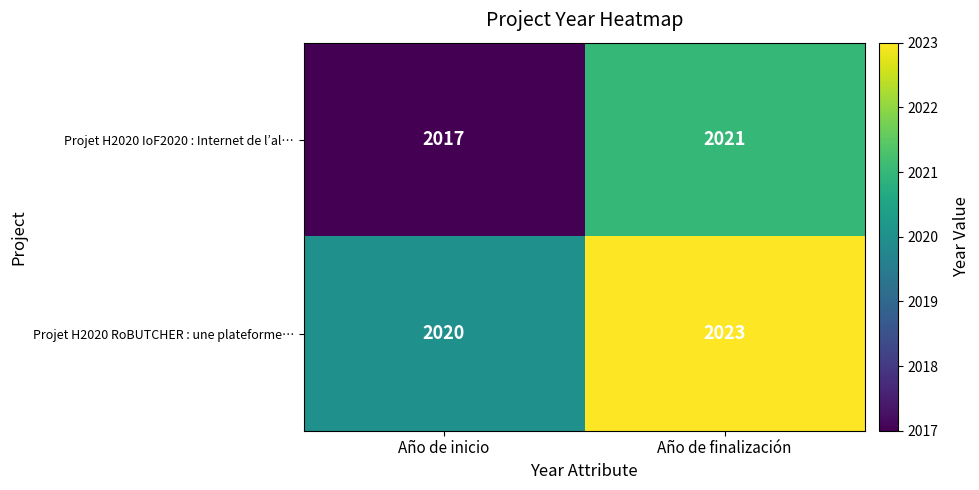

What is the average value of the Projet H2020 IoF2020 : Internet de l’al… series?

2019